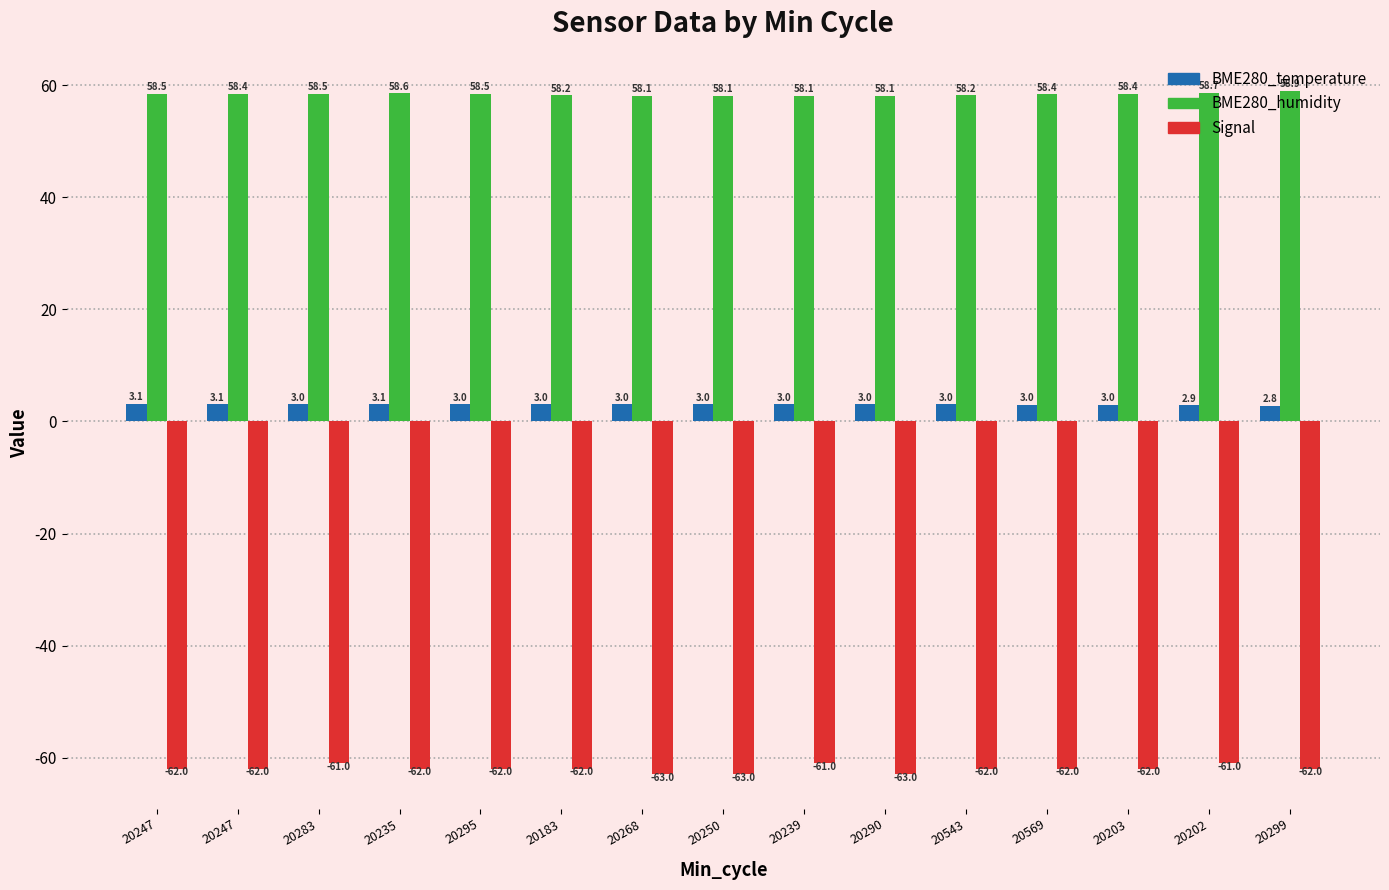

At which category is the sum across all series the highest?

20202